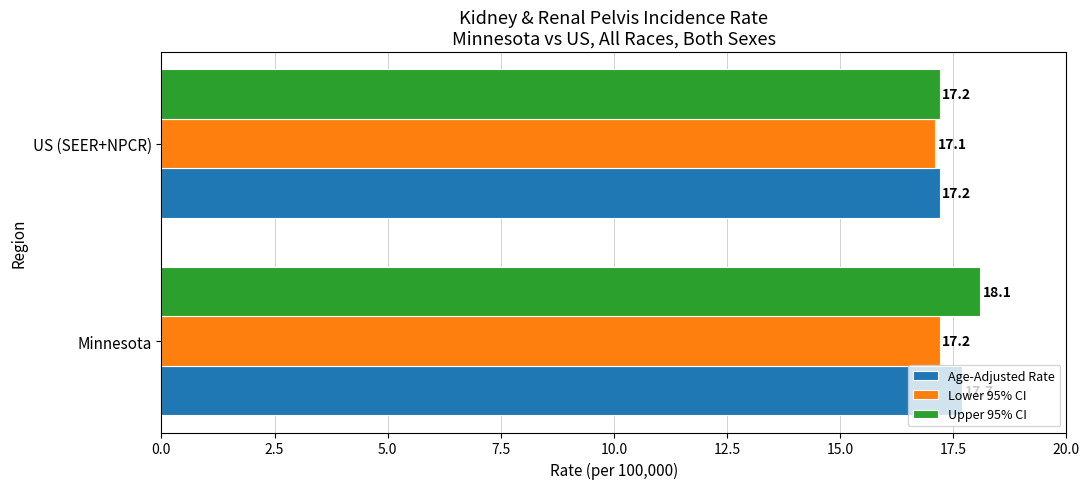

What is the highest value of the Lower 95% CI series?

17.2